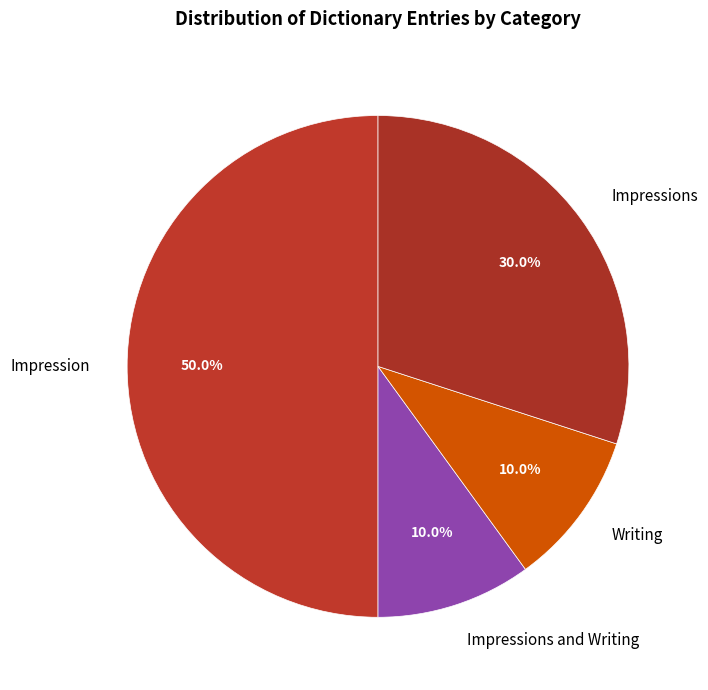

Which slice is the largest?

Impression